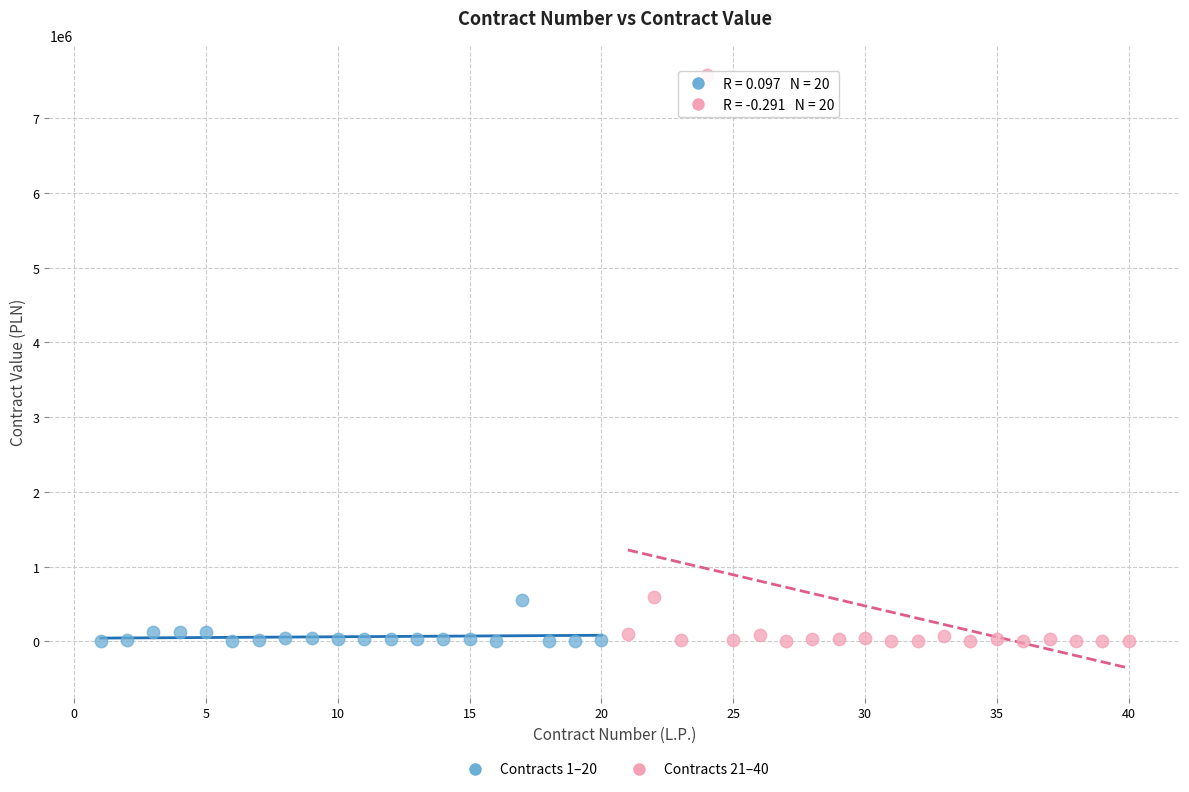

Which series reaches the maximum Y coordinate?

Contracts 21–40